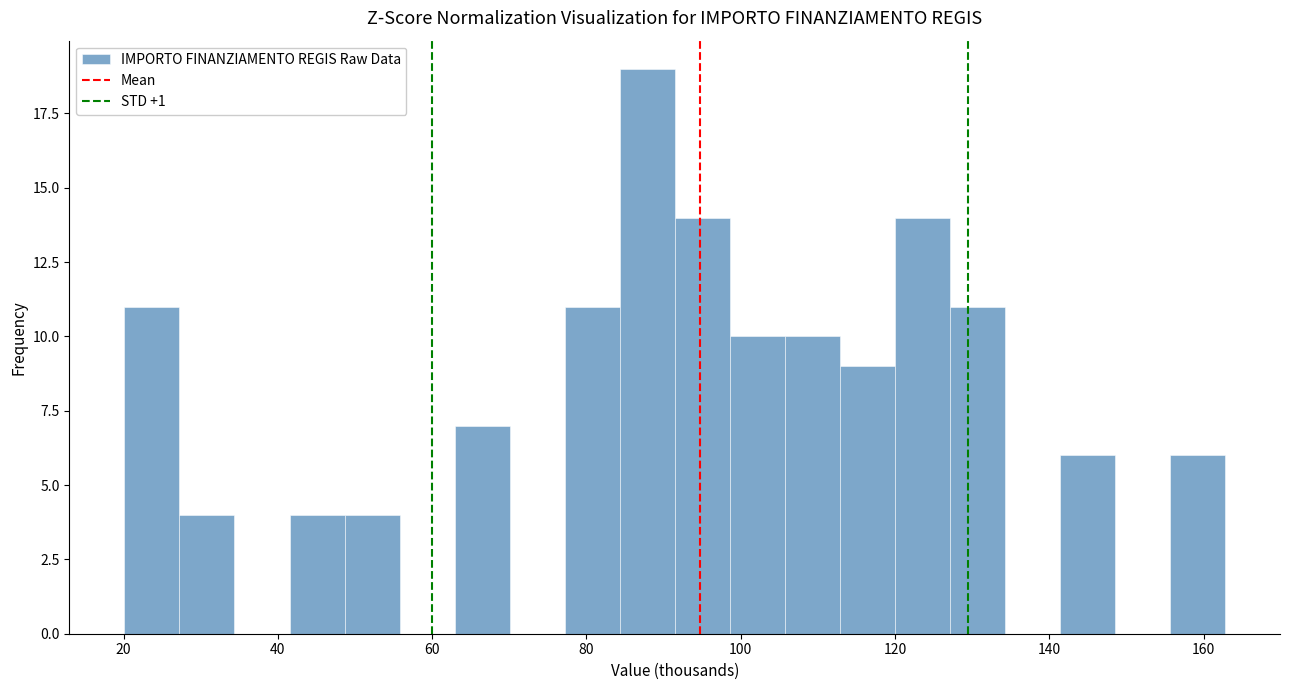

Read against the x-axis, roughly where is the centre of the tallest bar?

88